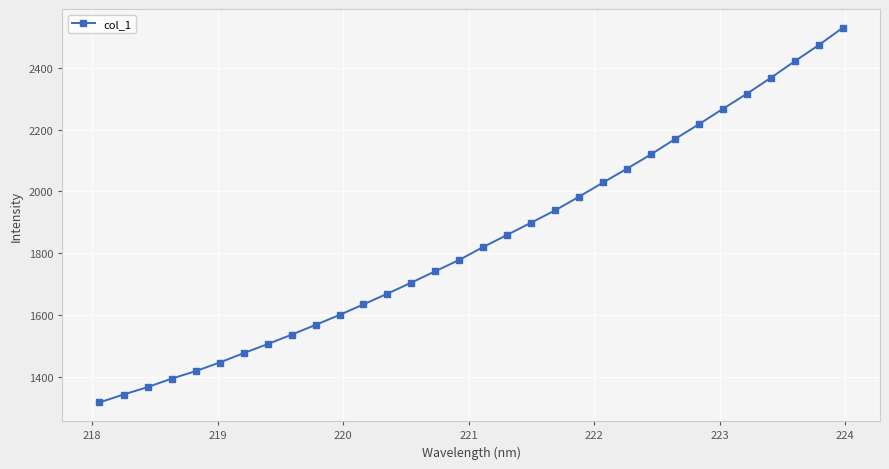

How many data points are above 1820?

16